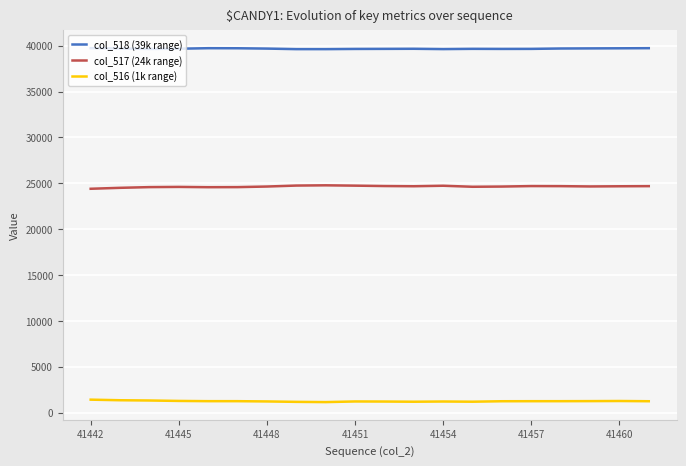

Rank the series by their maximum value, from highest to lowest.

col_518 (39k range), col_517 (24k range), col_516 (1k range)